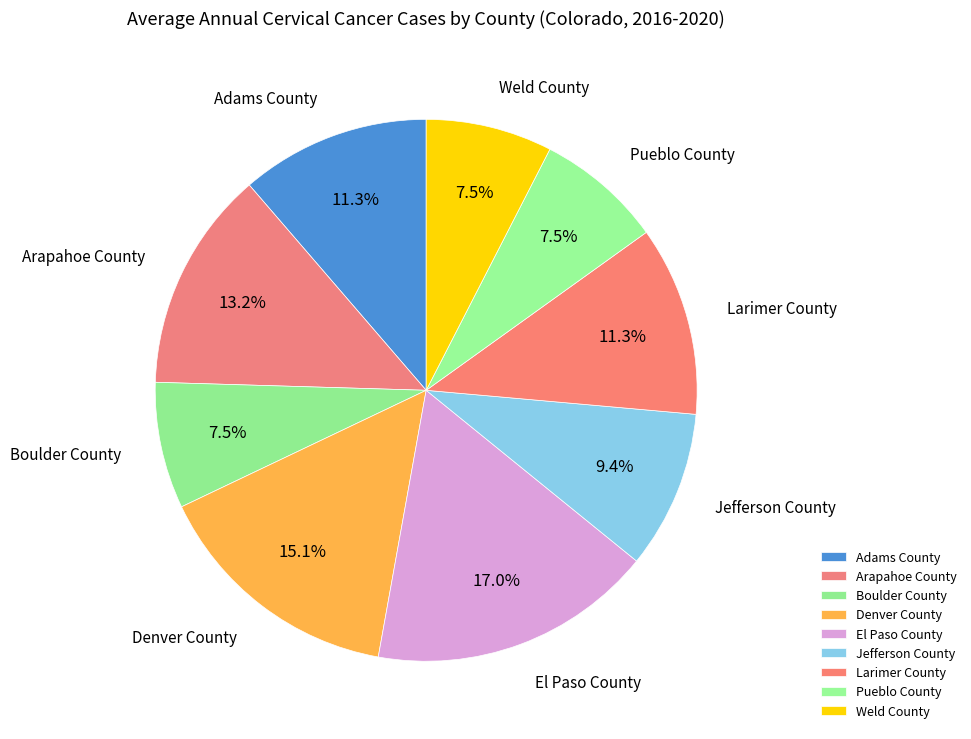

To the nearest percent, what is the difference between the Boulder County and Larimer County slice percentages?

4%